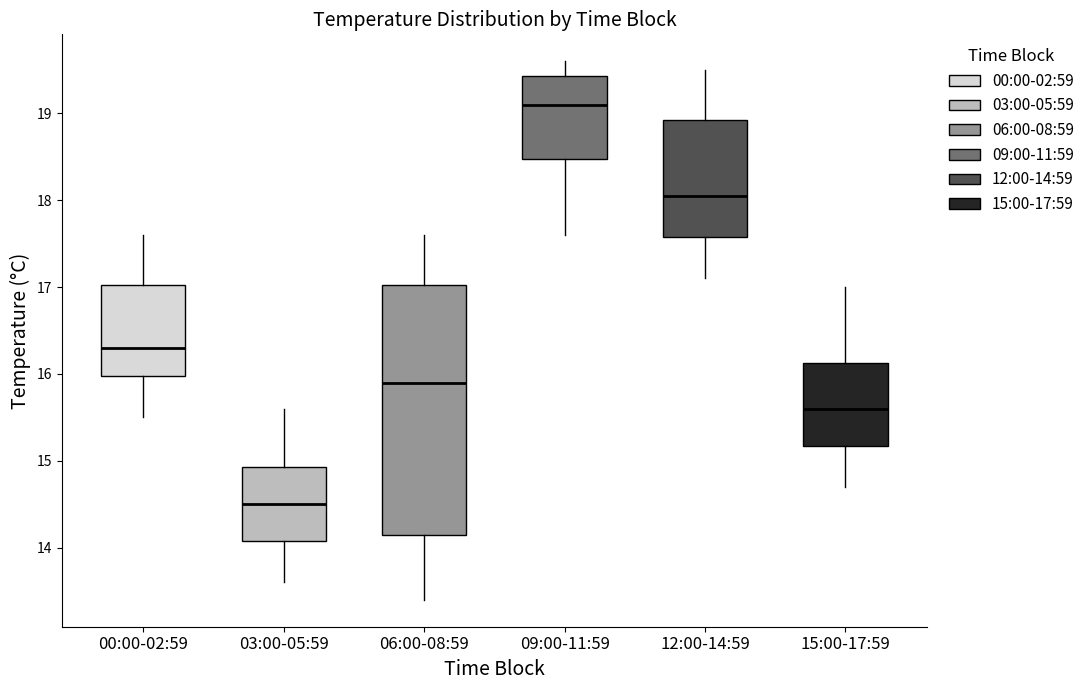

Reading left to right, transcribe this box plot: for each box, give where its median line is, the range the box spans, and where its two whiskers end, as read against the y-axis. The values are not printed on the chart, so give them approximately, as read against the axis.

00:00-02:59: median 16.3, box 16.0 to 17.0, whiskers 15.5 to 17.6
03:00-05:59: median 14.5, box 14.1 to 14.9, whiskers 13.6 to 15.6
06:00-08:59: median 15.9, box 14.2 to 17.0, whiskers 13.4 to 17.6
09:00-11:59: median 19.1, box 18.5 to 19.4, whiskers 17.6 to 19.6
12:00-14:59: median 18.1, box 17.6 to 18.9, whiskers 17.1 to 19.5
15:00-17:59: median 15.6, box 15.2 to 16.1, whiskers 14.7 to 17.0